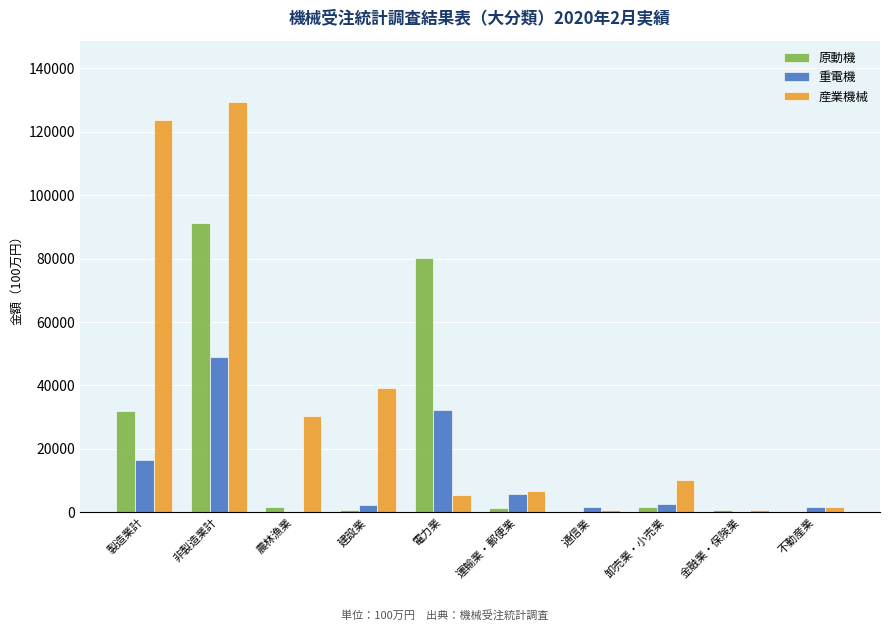

At which label is 原動機 closest to 45719?

製造業計